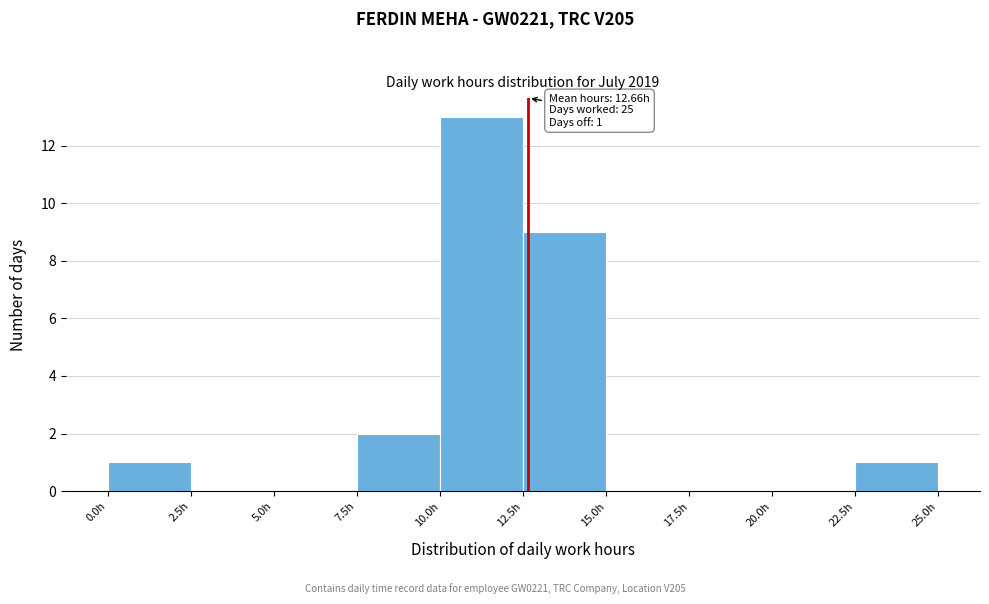

Which range on the x-axis has the tallest bar?

10.0 to 12.5